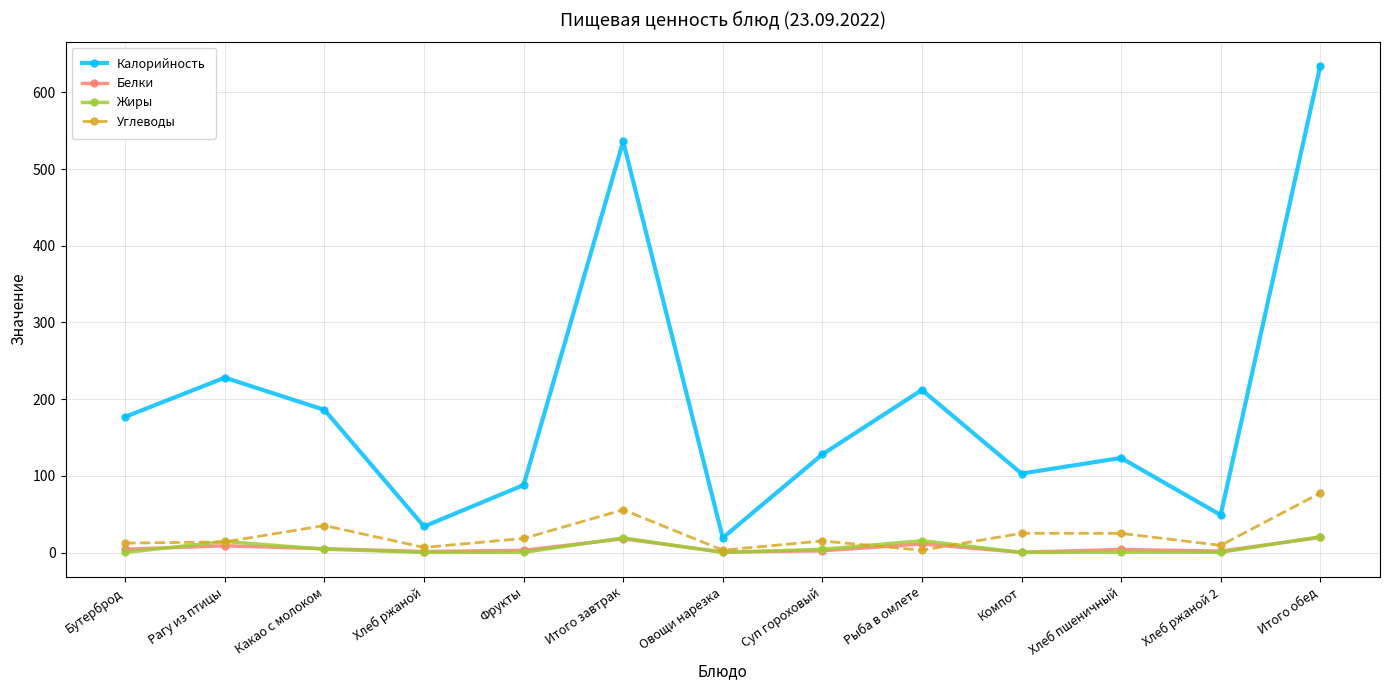

What is the maximum value for Жиры?

20.6